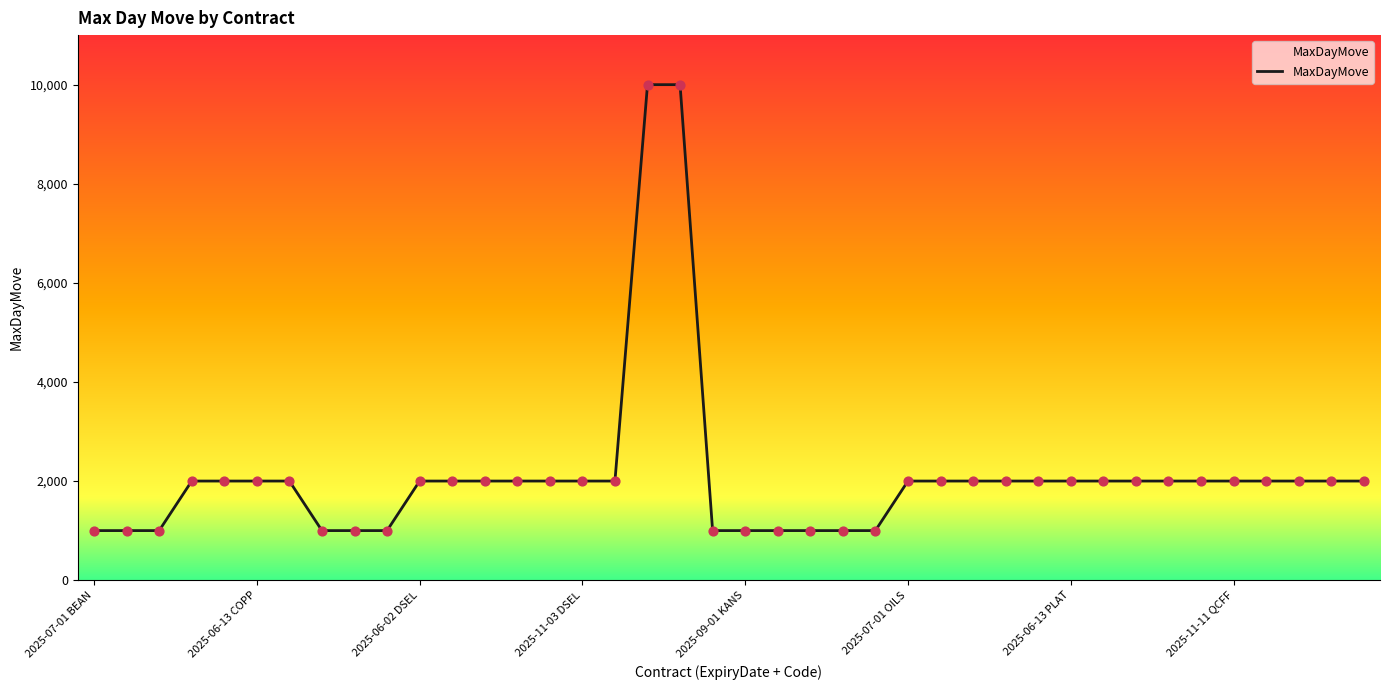

What is the maximum value shown in the chart?

10000